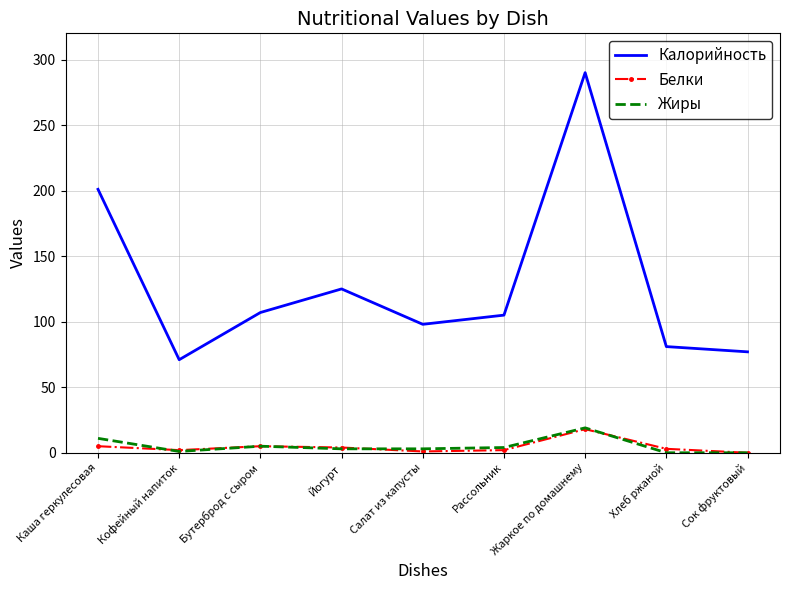

What position from the left is Жаркое по домашнему?

7